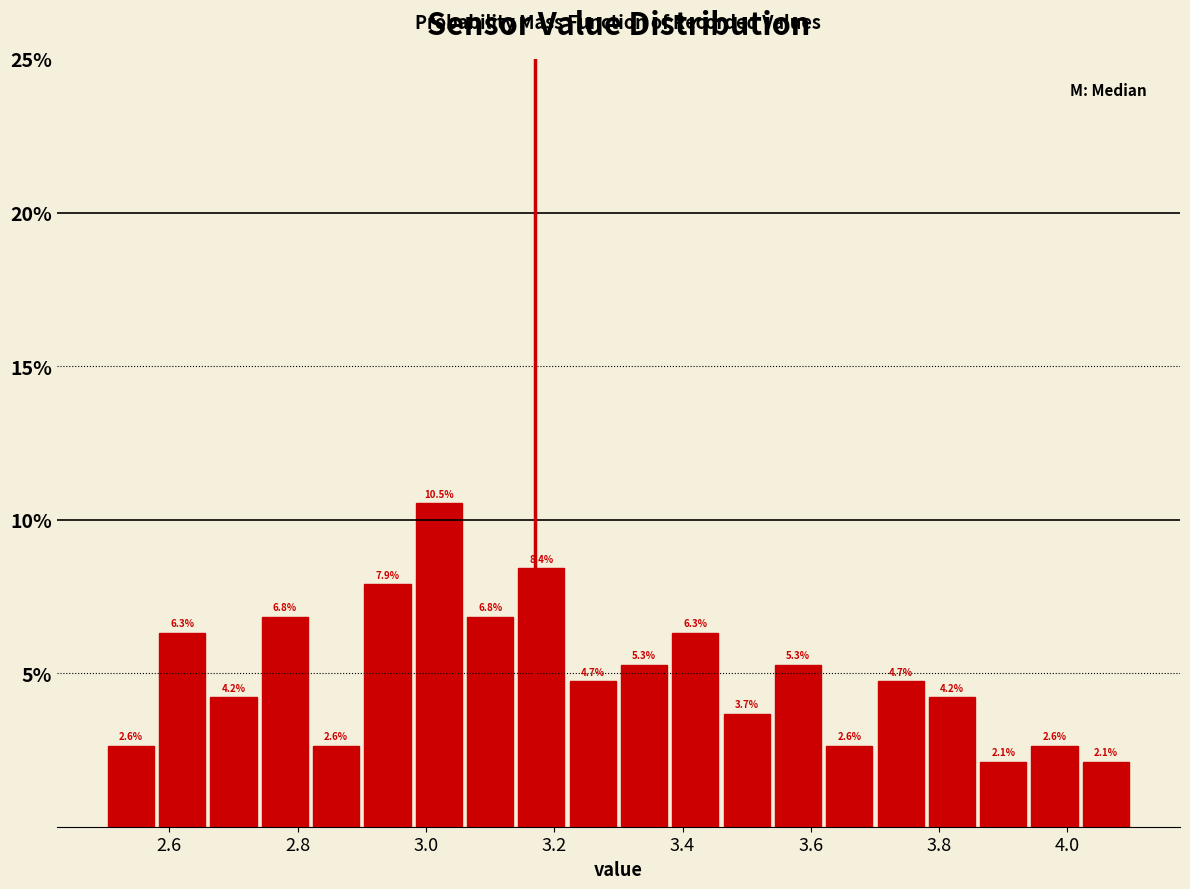

Which range on the x-axis has the tallest bar?

2.98 to 3.06